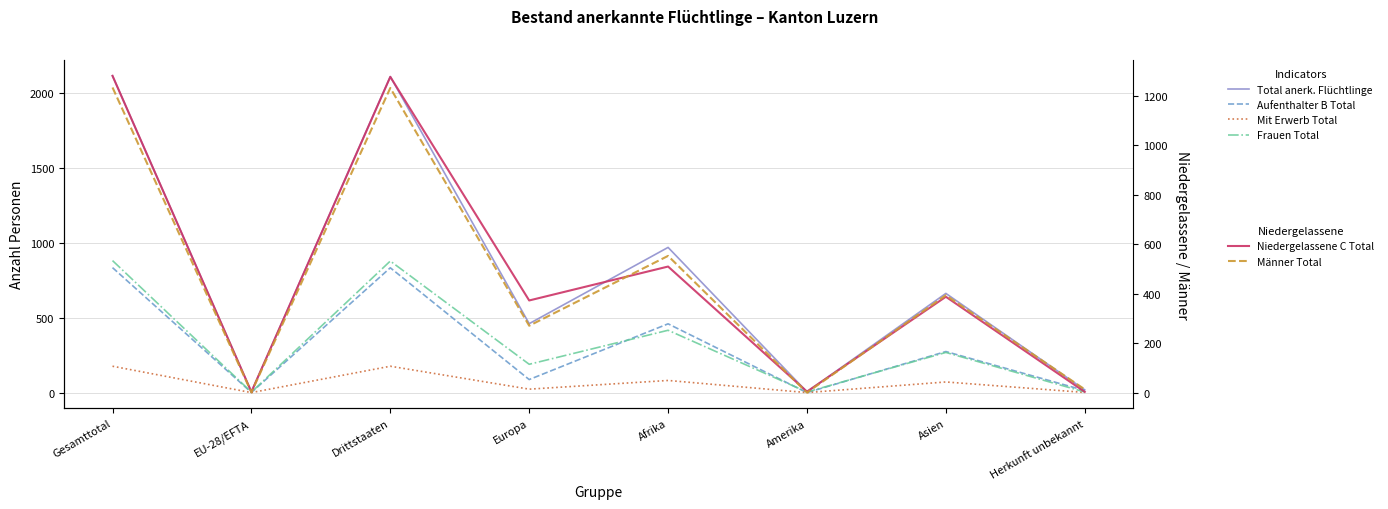

Reading left to right, list all the values displayed in this chart.

Total anerk. Flüchtlinge: Gesamttotal=2114	EU-28/EFTA=5	Drittstaaten=2109	Europa=460	Afrika=969	Amerika=5	Asien=662	Herkunft unbekannt=18
Aufenthalter B Total: Gesamttotal=834	EU-28/EFTA=1	Drittstaaten=833	Europa=87	Afrika=459	Amerika=0	Asien=274	Herkunft unbekannt=14
Mit Erwerb Total: Gesamttotal=176	EU-28/EFTA=0	Drittstaaten=176	Europa=23	Afrika=81	Amerika=0	Asien=71	Herkunft unbekannt=1
Frauen Total: Gesamttotal=881	EU-28/EFTA=3	Drittstaaten=878	Europa=189	Afrika=416	Amerika=4	Asien=268	Herkunft unbekannt=4
Niedergelassene C Total: Gesamttotal=1280	EU-28/EFTA=4	Drittstaaten=1276	Europa=373	Afrika=510	Amerika=5	Asien=388	Herkunft unbekannt=4
Männer Total: Gesamttotal=1233	EU-28/EFTA=2	Drittstaaten=1231	Europa=271	Afrika=553	Amerika=1	Asien=394	Herkunft unbekannt=14